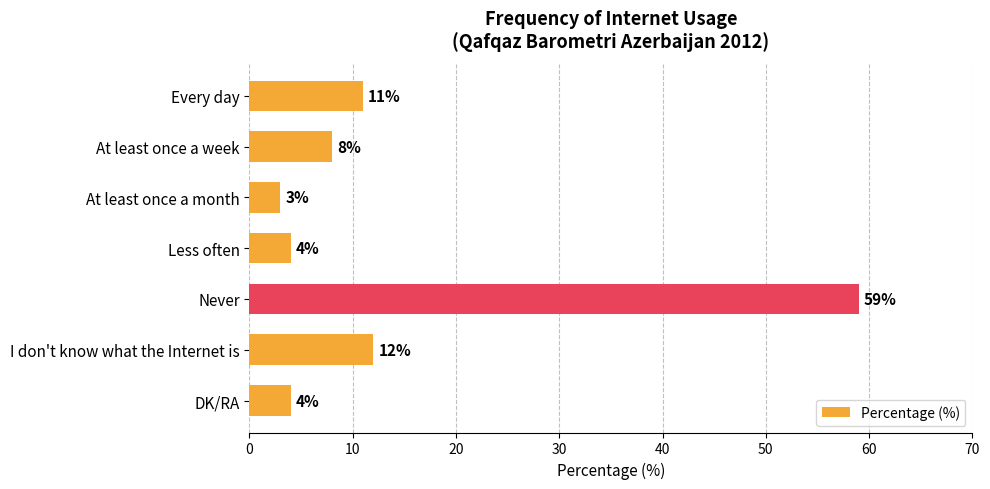

Are the bars horizontal?

Yes